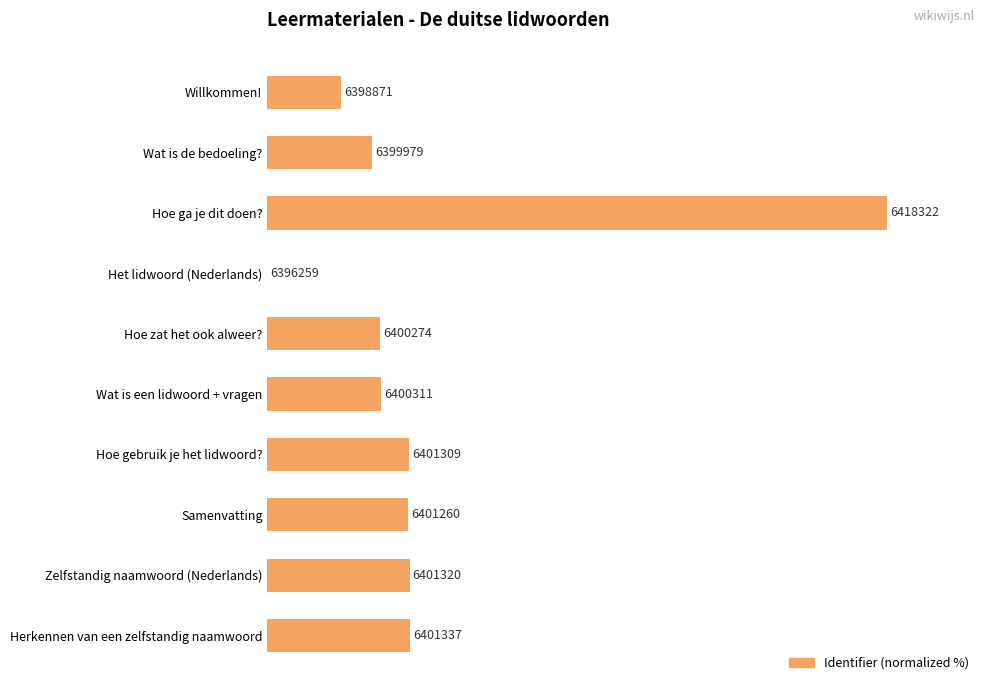

Where is the data nearest to the value 50?

Herkennen van een zelfstandig naamwoord